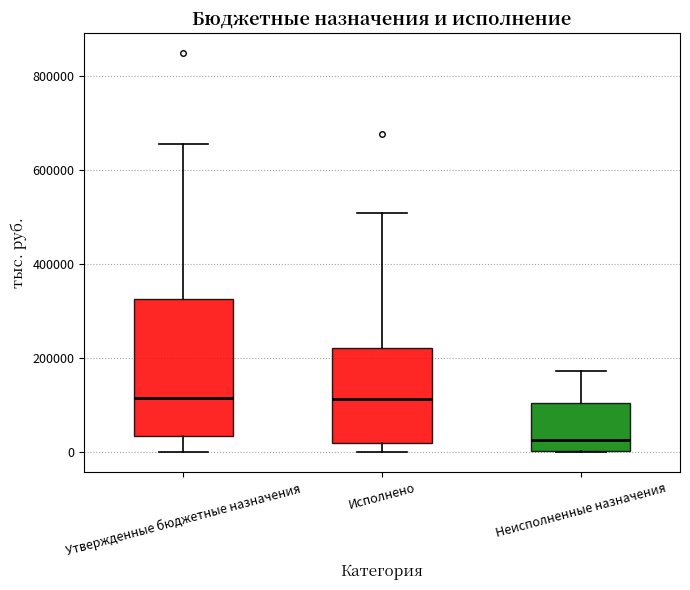

Reading left to right, read every box against the y-axis: the position of its median line, the range the box covers, and the ends of its whiskers. The values are not printed on the chart, so give them approximately, as read against the axis.

Утвержденные бюджетные назначения: median 120000, box 40000 to 320000, whiskers 0 to 660000
Исполнено: median 120000, box 20000 to 220000, whiskers 0 to 500000
Неисполненные назначения: median 20000, box 0 to 100000, whiskers 0 to 180000